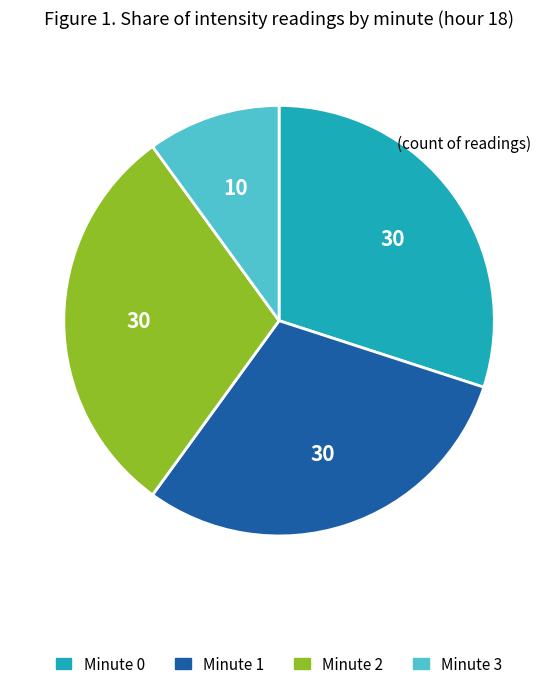

Which slice is the smallest?

Minute 3